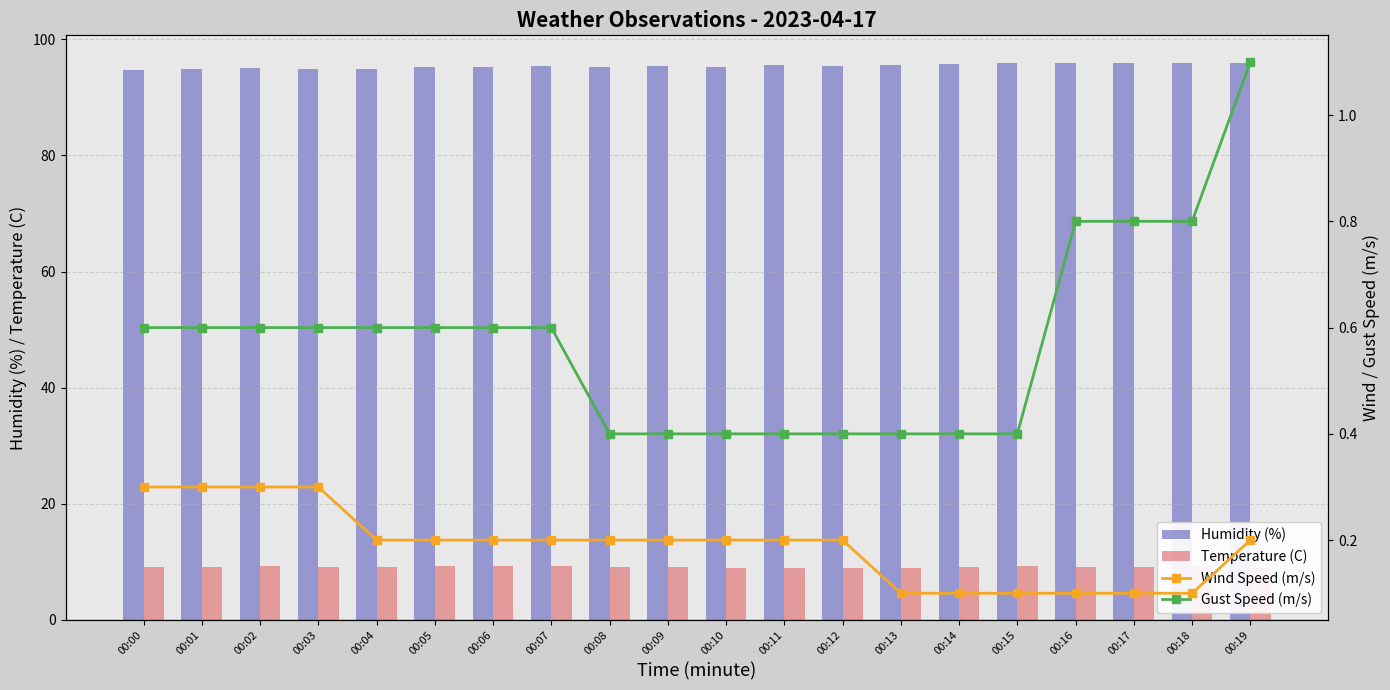

Is it true that Humidity (%) equals 95.9 at 00:15?

True